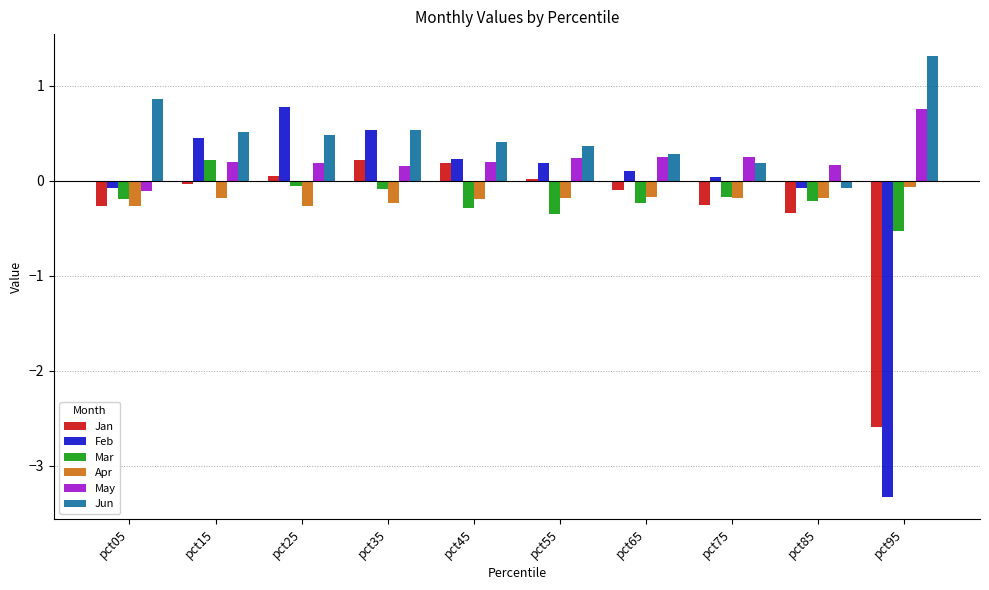

What are all the series names shown in the legend?

Jan, Feb, Mar, Apr, May, Jun